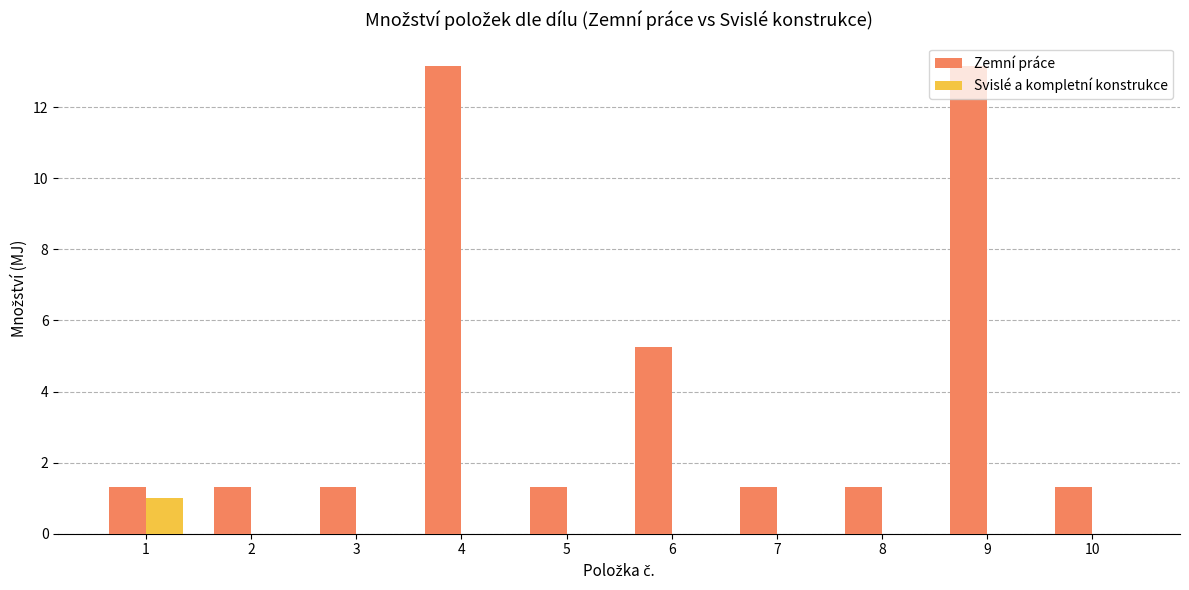

What is the maximum value shown in the chart?

13.2